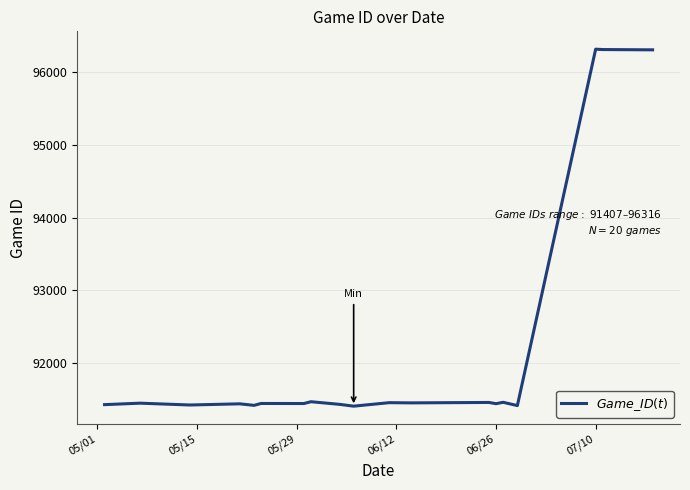

What is the greatest value displayed?

96316